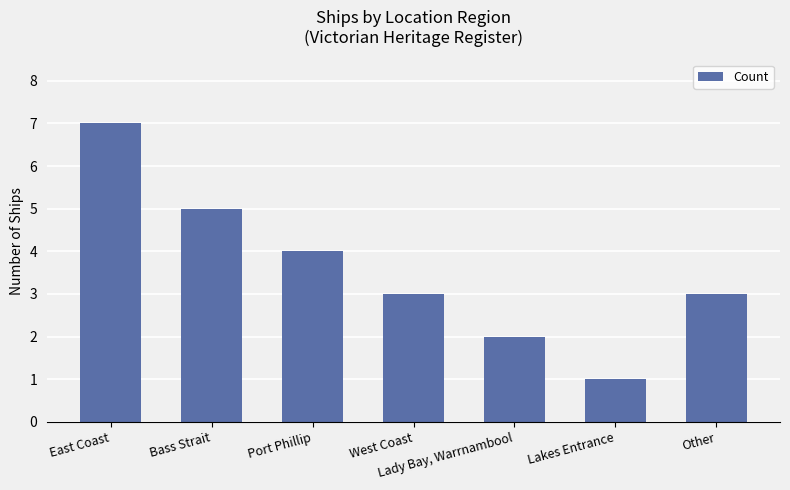

What is the label of the 7th bar from the left?

Other